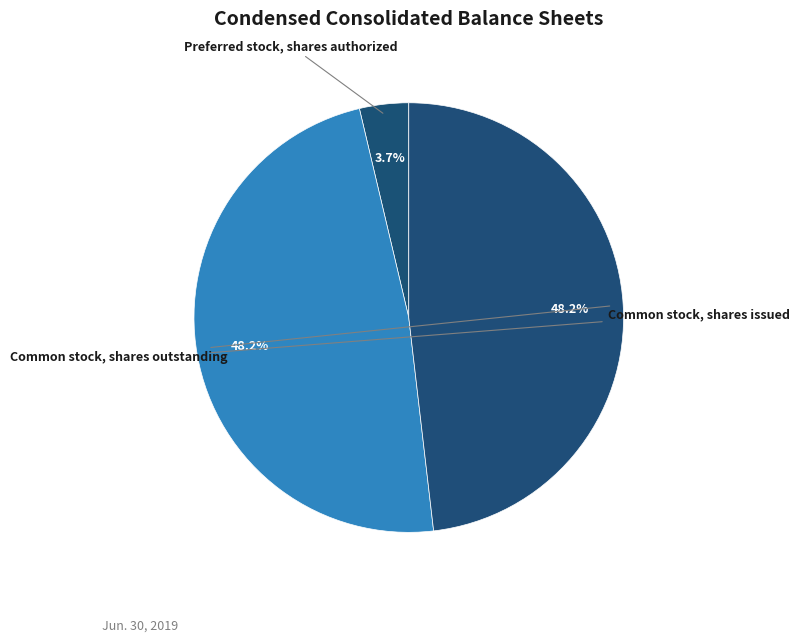

Is the sum of Preferred stock, shares authorized and Common stock, shares issued greater than half?

Yes